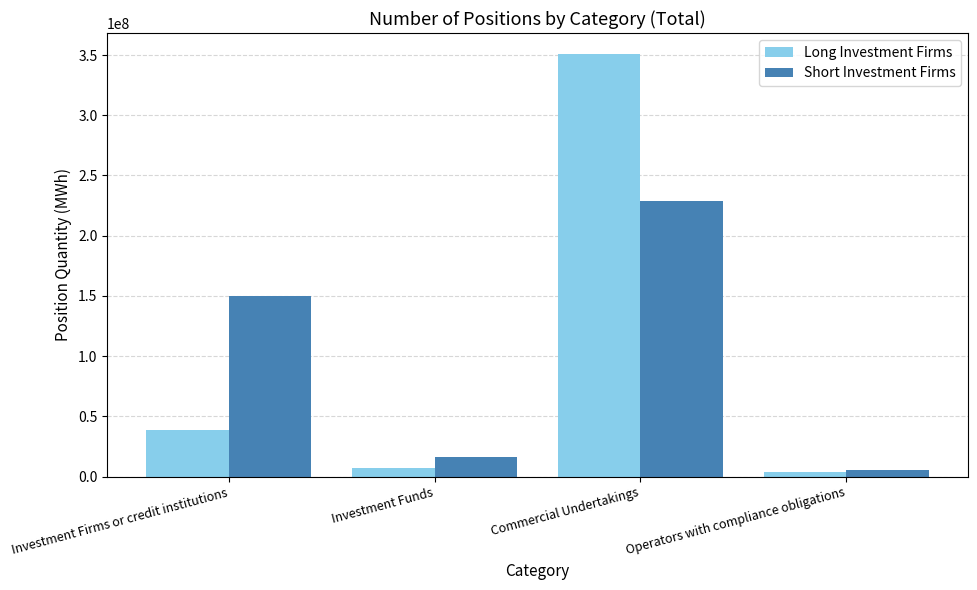

What is the difference between the maximum and second lowest values in the Long Investment Firms series?

343841733